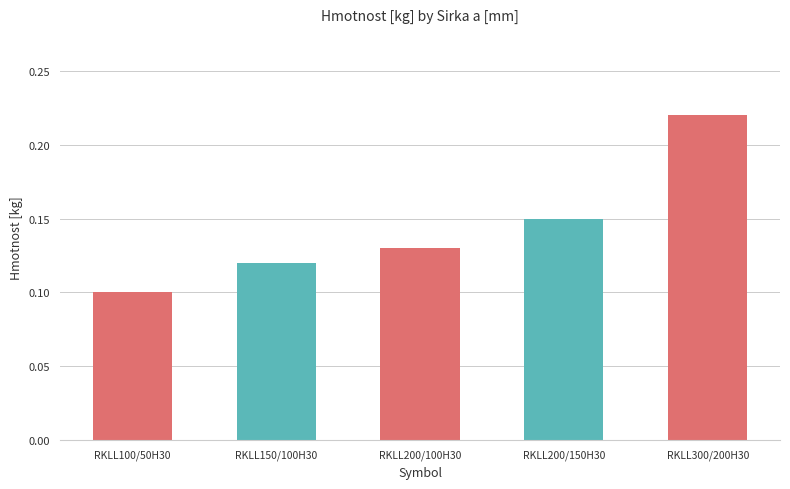

Does the chart contain any negative values?

No